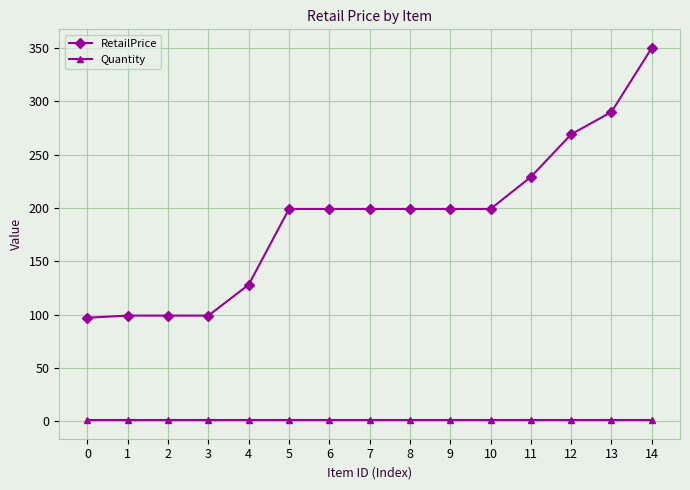

What are all the series names shown in the legend?

RetailPrice, Quantity